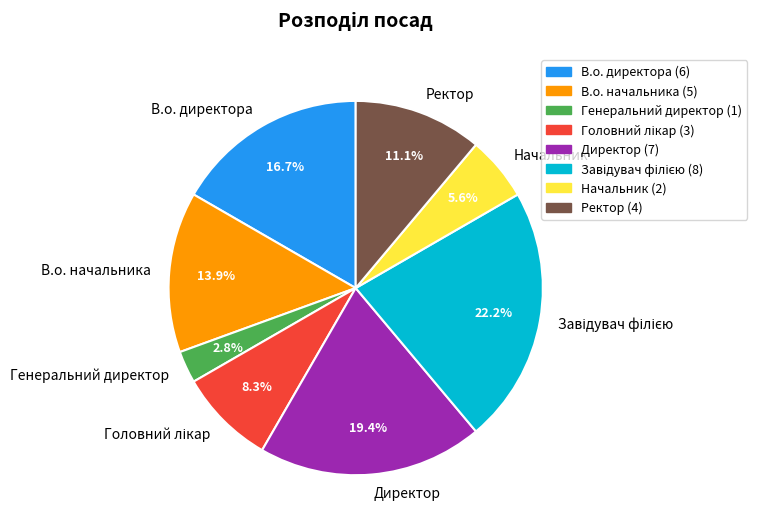

Does any single category account for the majority?

No